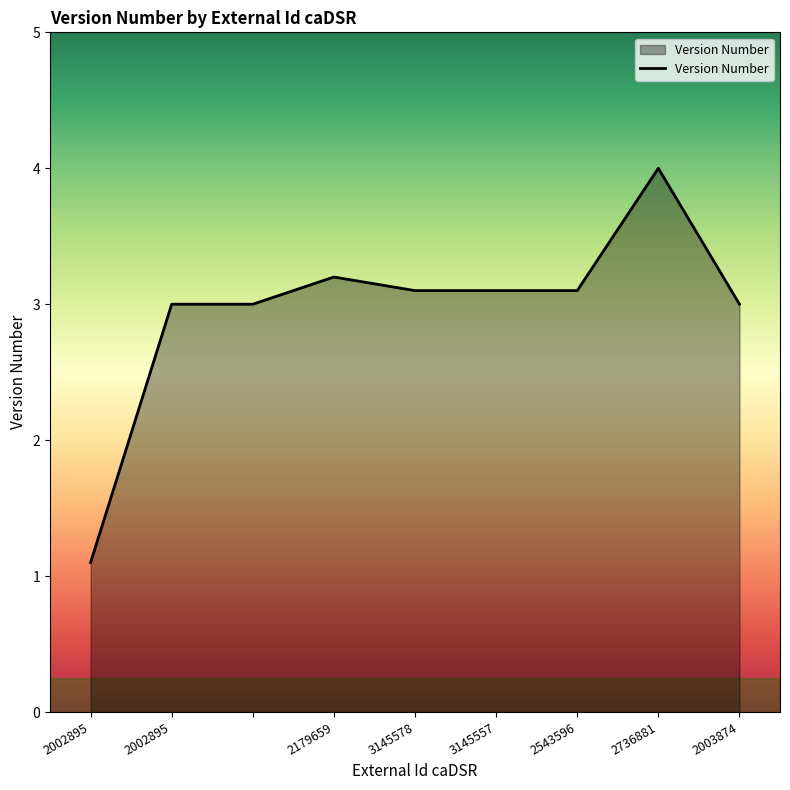

What is the greatest value displayed?

4.0